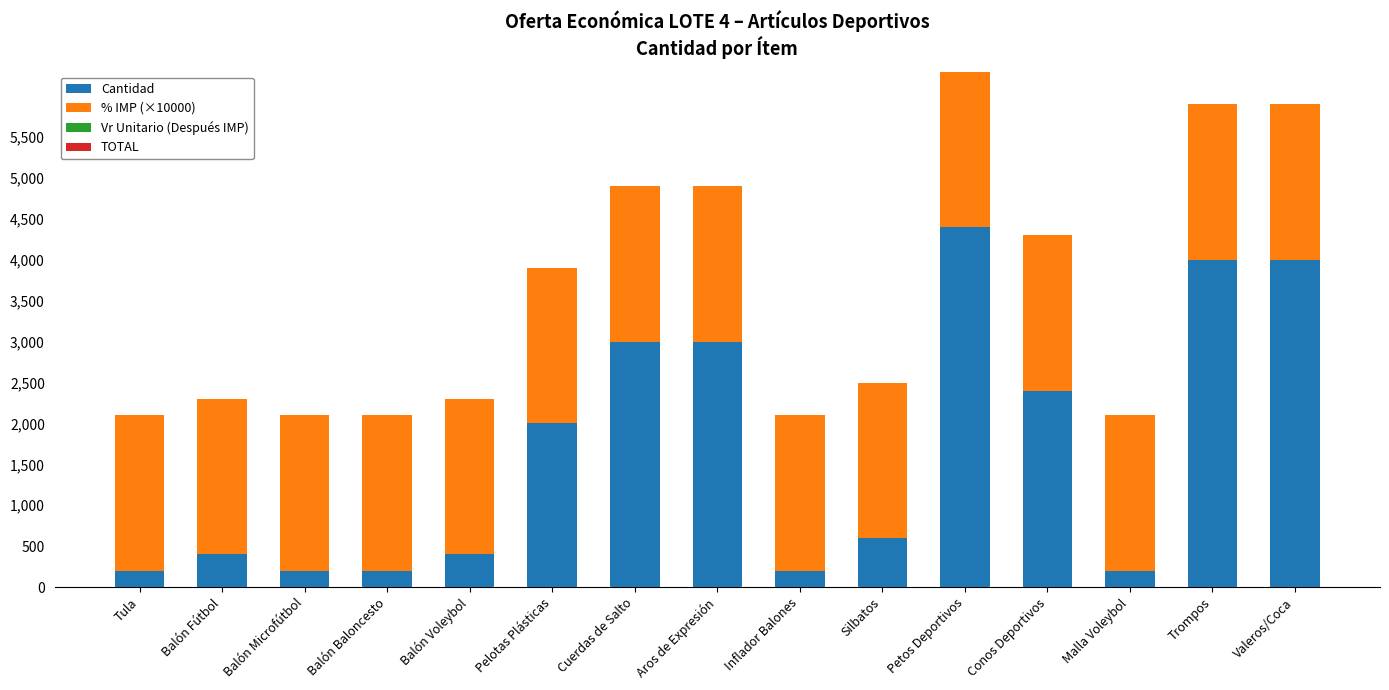

The Cantidad series shows 4400 at Petos Deportivos. True or false?

True